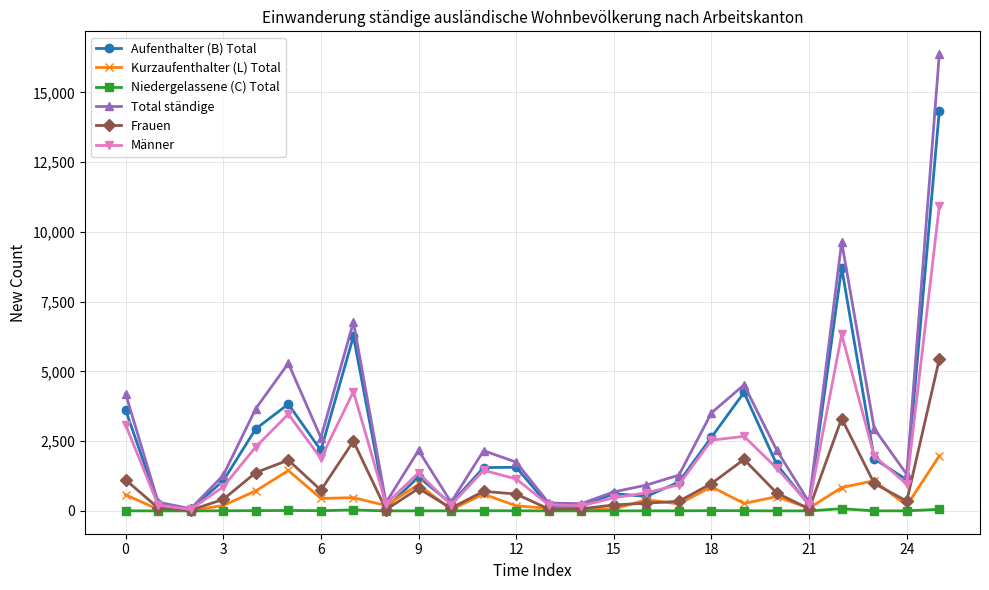

True or false: Niedergelassene (C) Total has more than 1 interior local peaks.

True